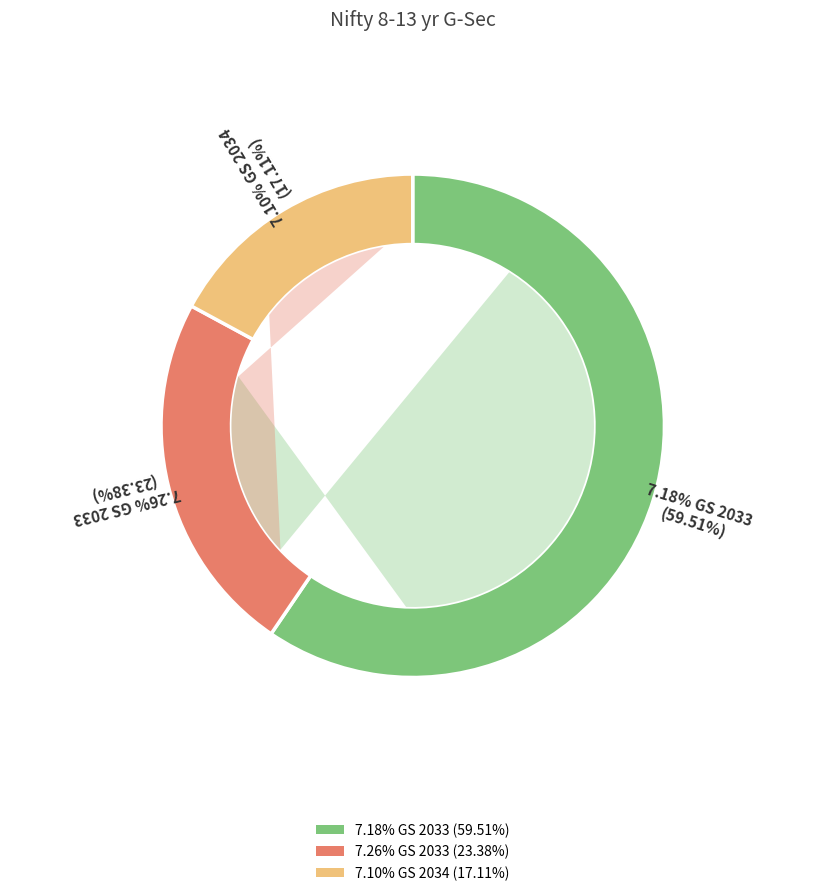

Which slice is the smallest?

7.10% GS 2034